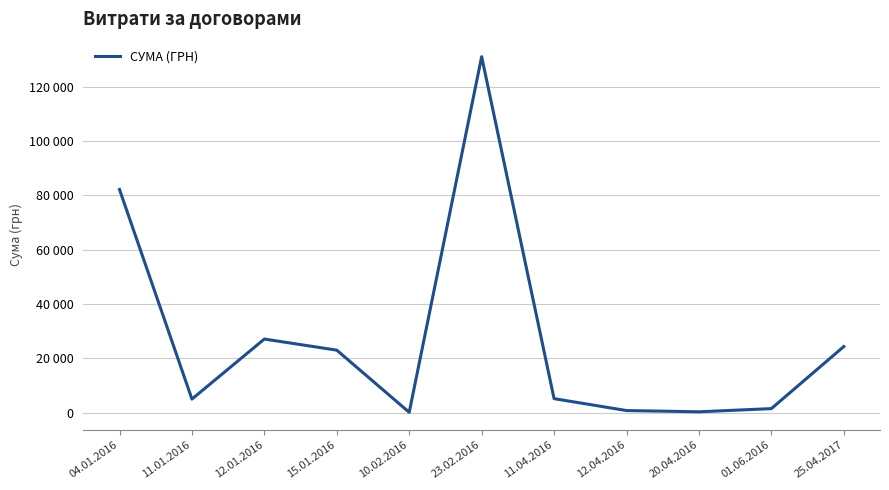

How many interior local peaks (higher than both neighbors) does the data have?

2